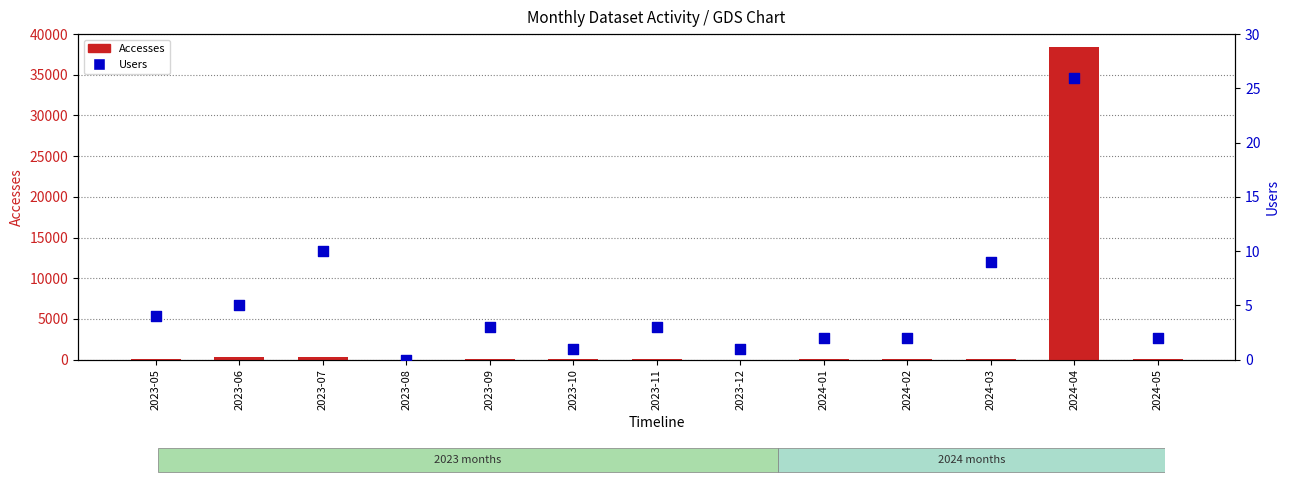

What is the total value across all series at 2023-10?

19